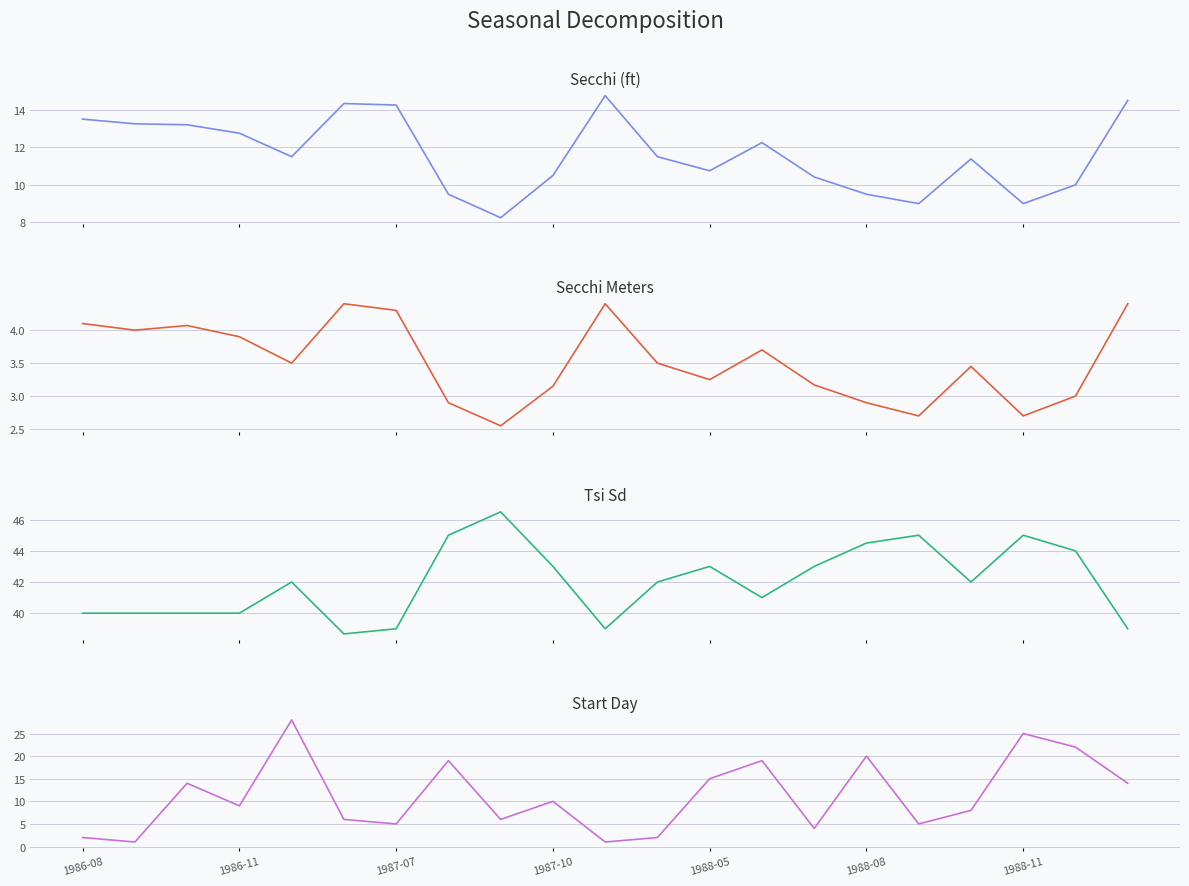

At which label does Secchi Meters first exceed 3?

1986-08